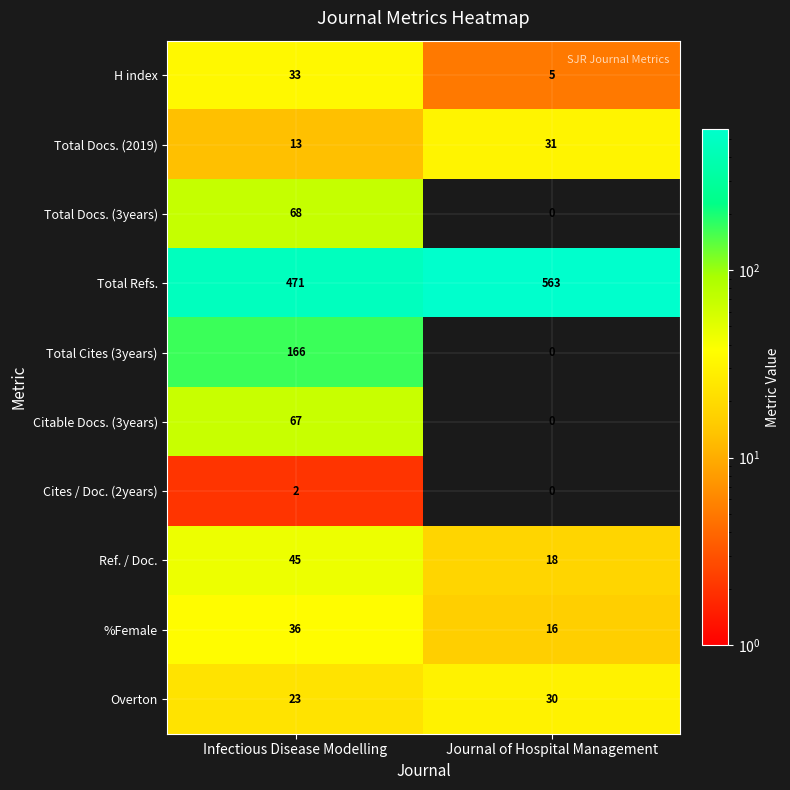

The Total Refs. series shows 471 at Infectious Disease Modelling. True or false?

True